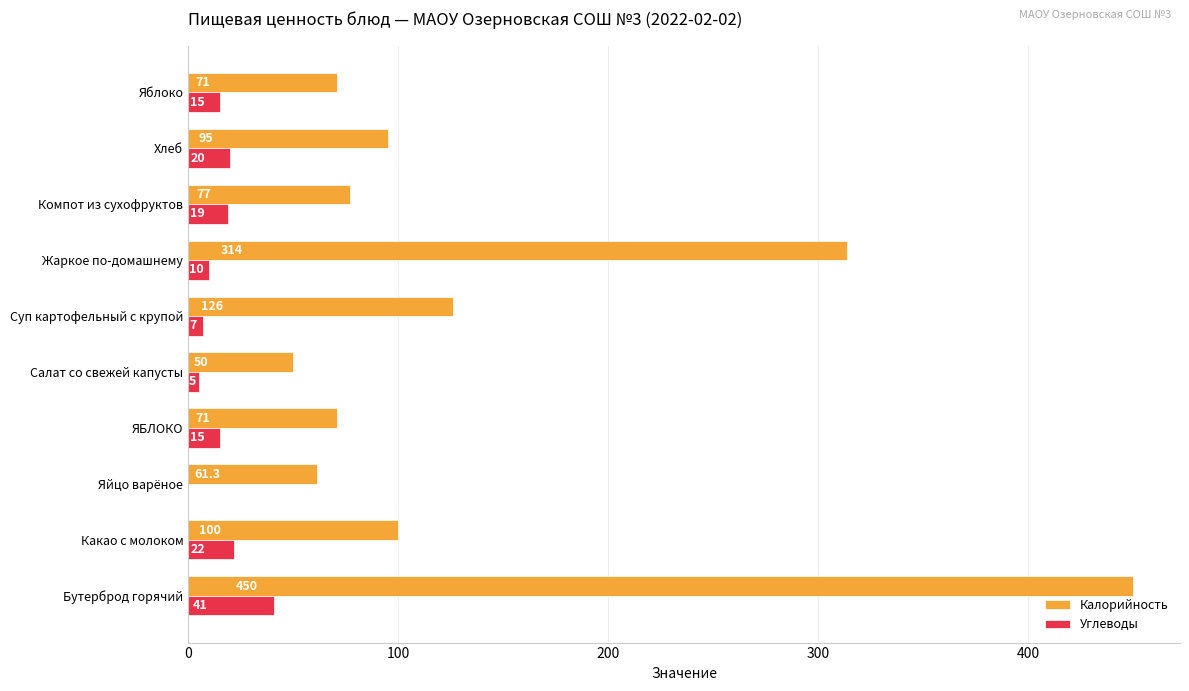

At which category is the sum across all series the highest?

Бутерброд горячий